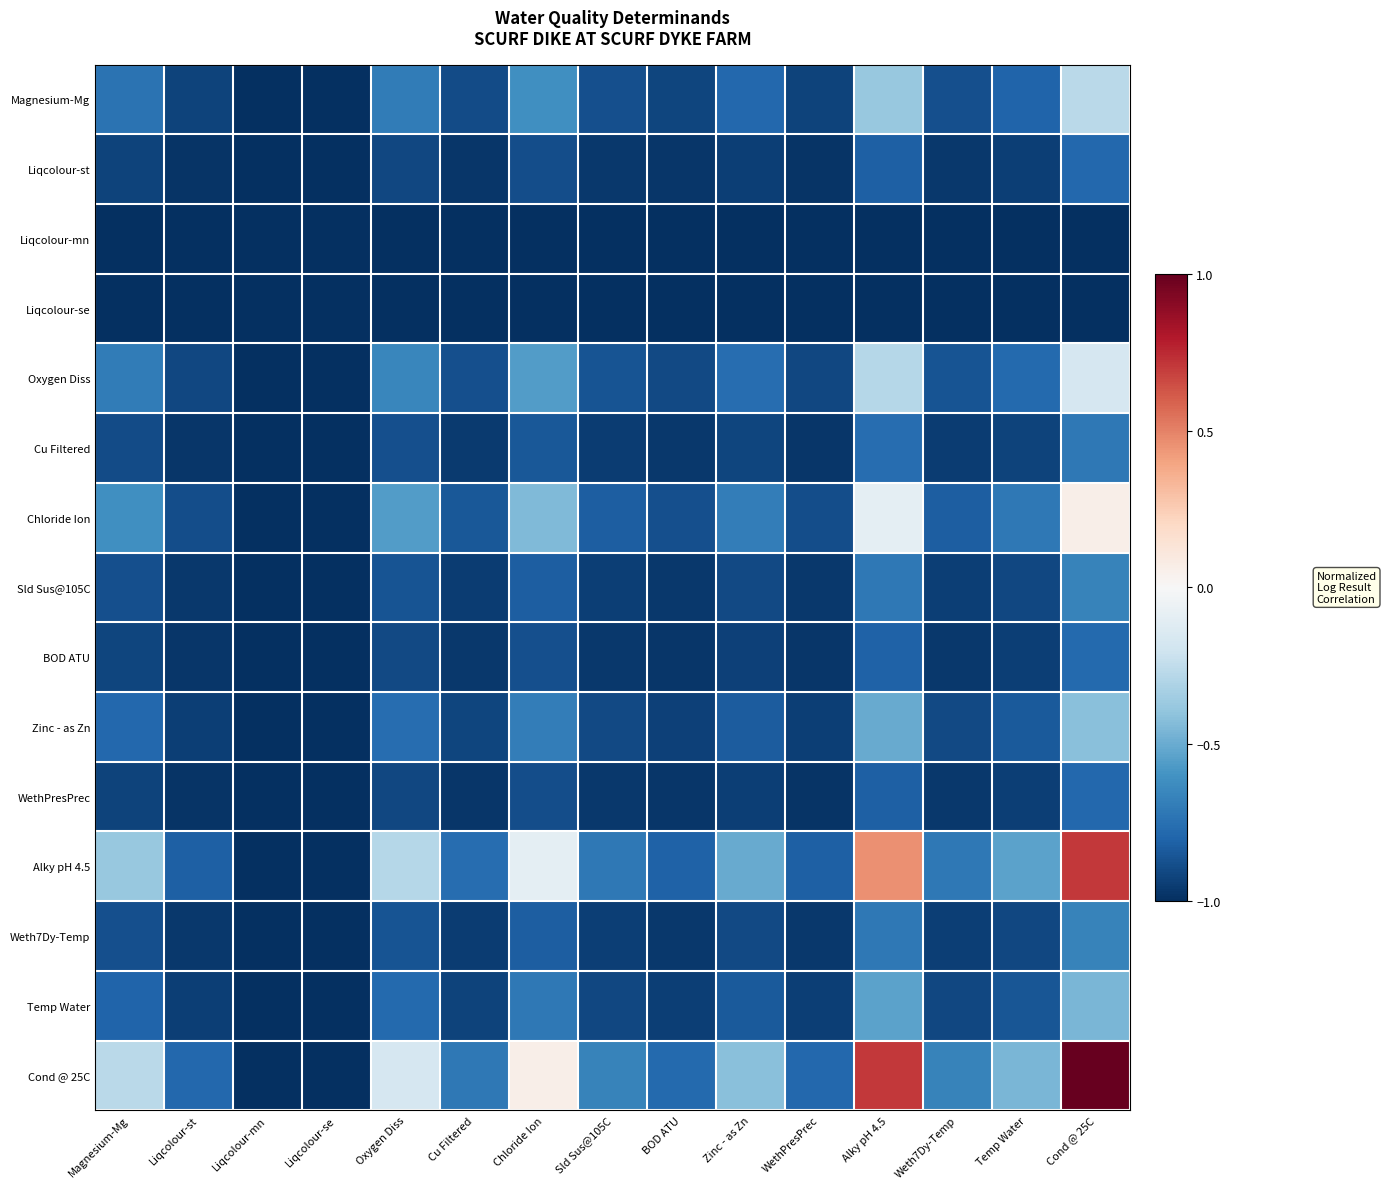

Which series has the largest total across all categories?

Cond @ 25C